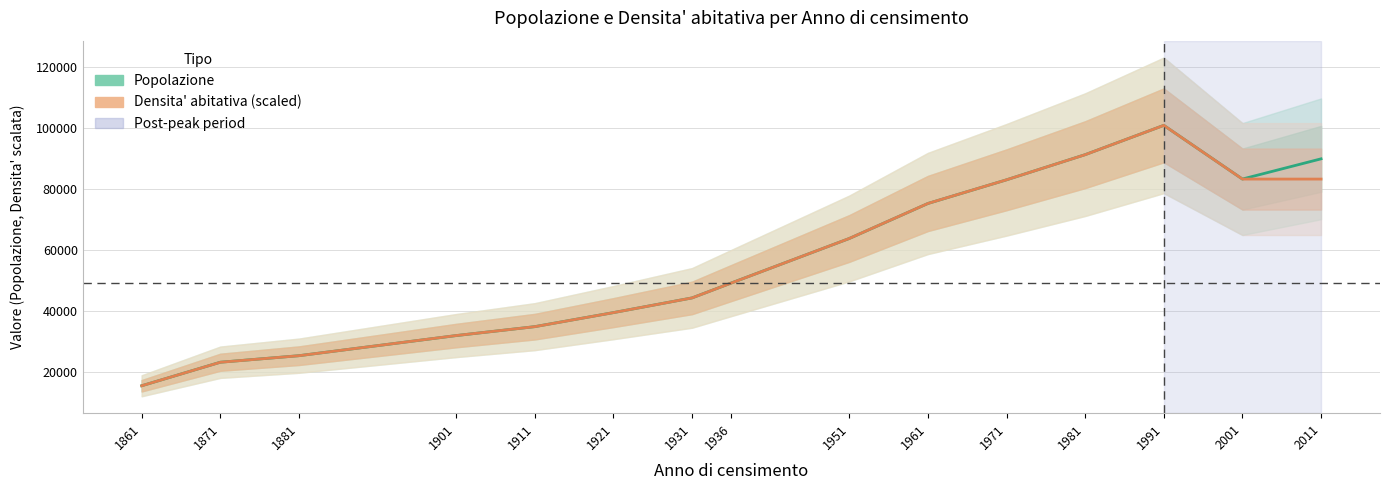

What is the total value across all series at 1981?

182566.1